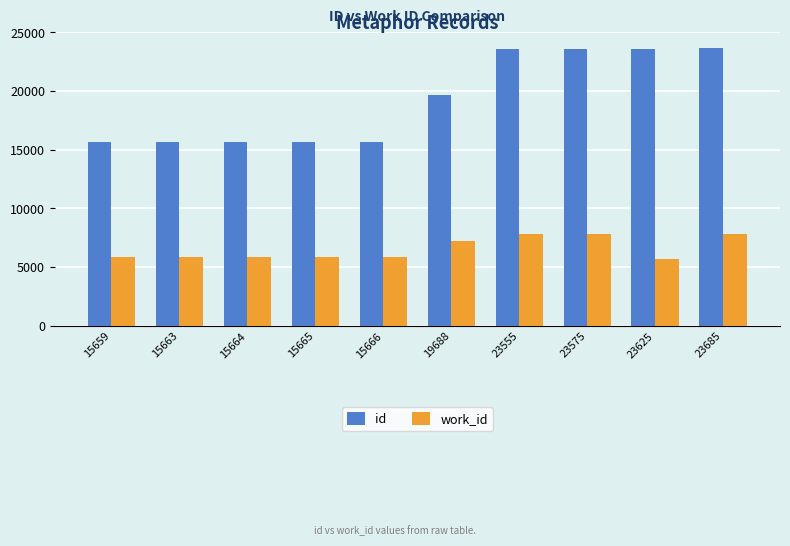

What is the value of the work_id bar at the 1st from the left?

5898